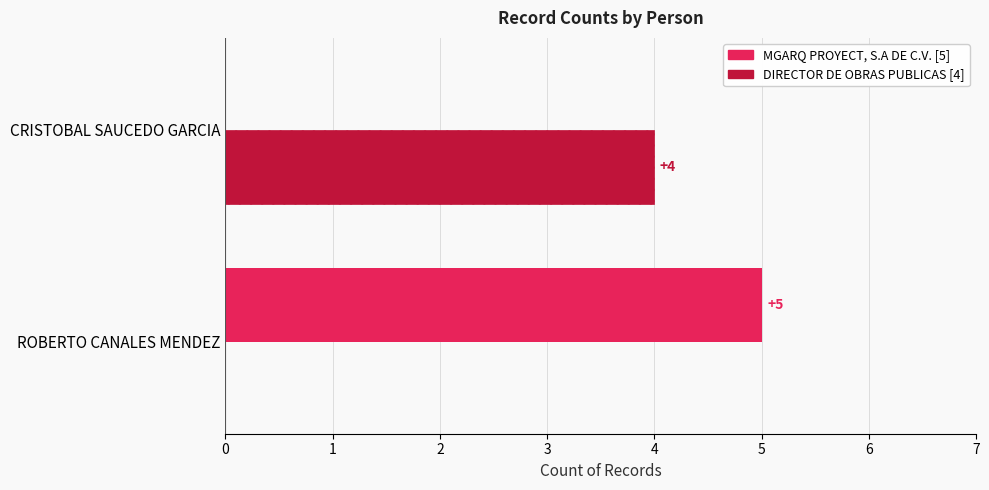

At which category is the sum across all series the highest?

ROBERTO CANALES MENDEZ